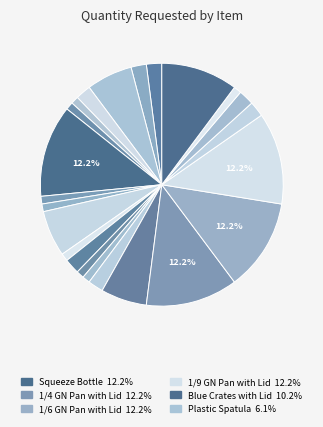

Which slice is the smallest?

Chopping Board Green